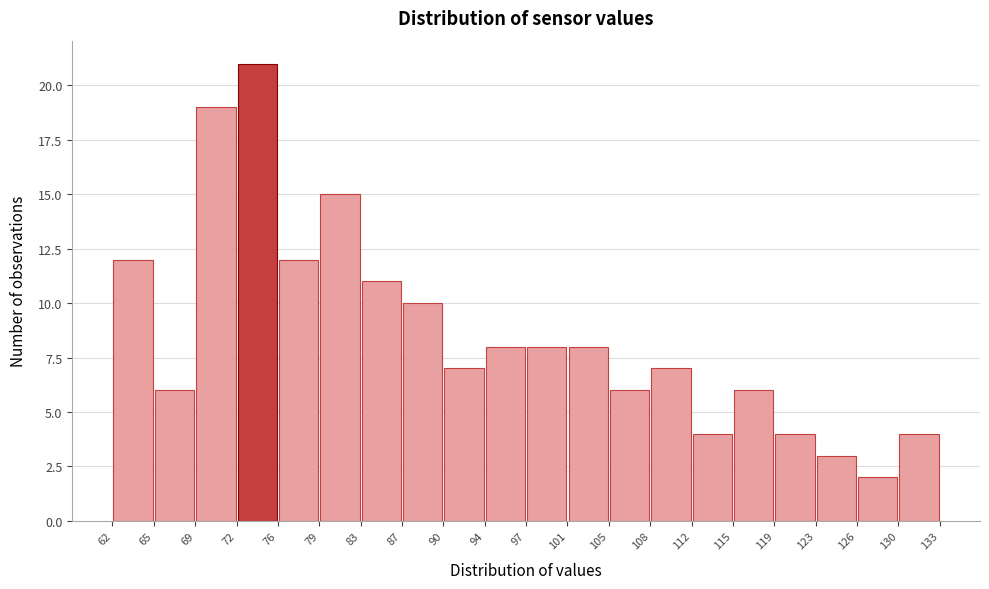

How tall is the bar that spans 94 to 97 on the x-axis? The values are not printed on the chart, so give them approximately, as read against the axis.

8